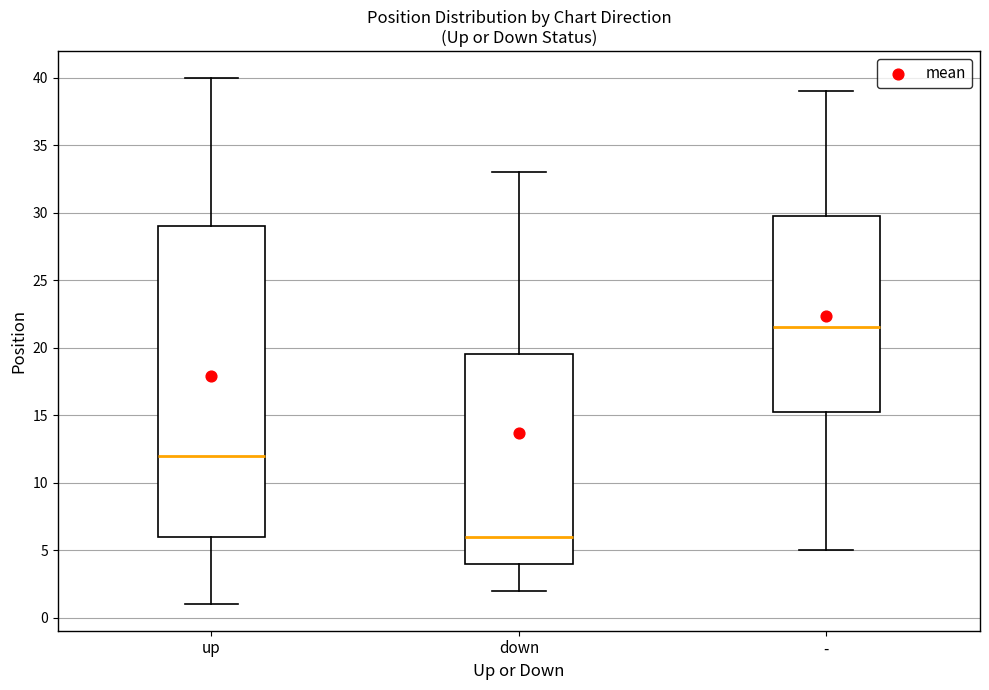

Reading left to right, read every box against the y-axis: the position of its median line, the range the box covers, and the ends of its whiskers. The values are not printed on the chart, so give them approximately, as read against the axis.

up: median 12.0, box 6.0 to 29.0, whiskers 1.0 to 40.0
down: median 6.0, box 4.0 to 19.5, whiskers 2.0 to 33.0
-: median 21.5, box 15.5 to 30.0, whiskers 5.0 to 39.0